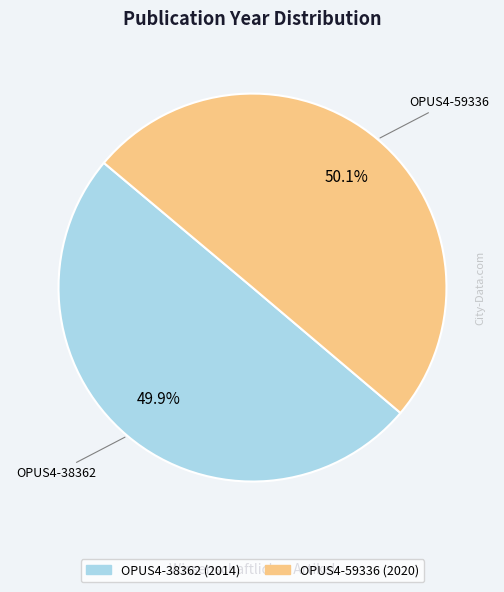

True or false: OPUS4-38362 accounts for 50% of the total.

True